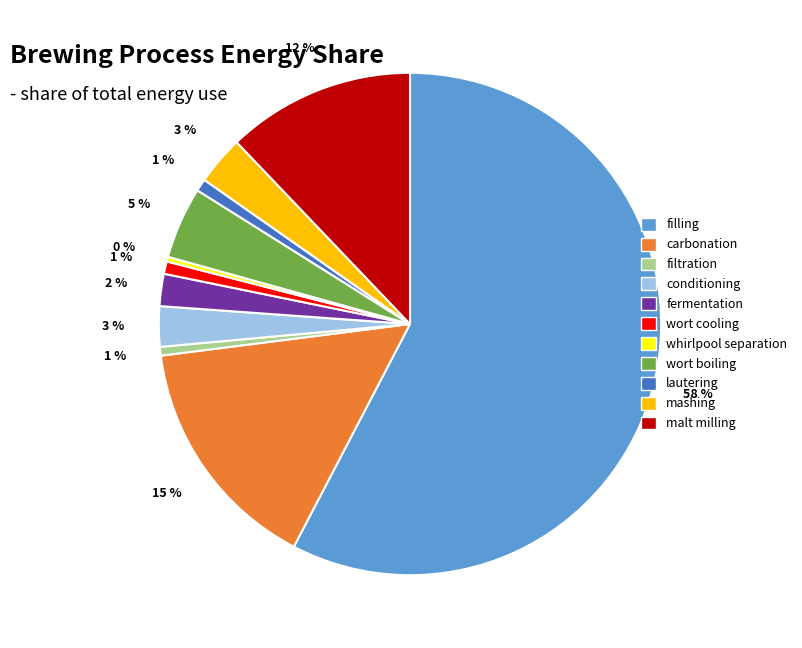

To the nearest percent, what is the difference between the largest and smallest slice percentages?

57%